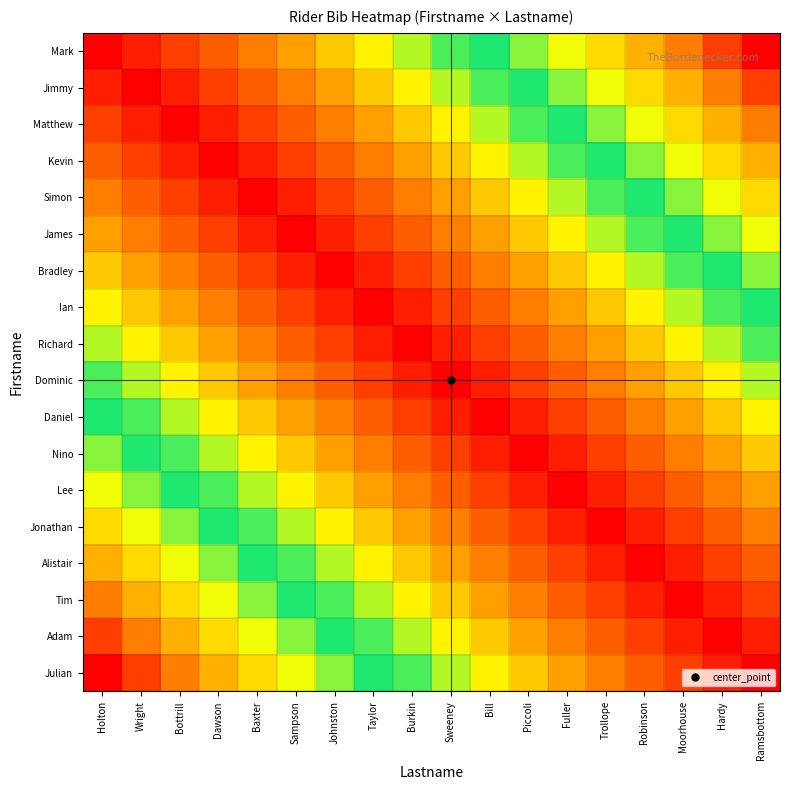

Reading left to right, transcribe all the data shown in this chart.

Mark: Holton=0	Wright=1	Bottrill=2	Dawson=3	Baxter=4	Sampson=5	Johnston=6	Taylor=7	Burkin=8	Sweeney=9	Bill=10	Piccoli=11	Fuller=12	Trollope=13	Robinson=14	Moorhouse=15	Hardy=16	Ramsbottom=17
Jimmy: Holton=1	Wright=0	Bottrill=1	Dawson=2	Baxter=3	Sampson=4	Johnston=5	Taylor=6	Burkin=7	Sweeney=8	Bill=9	Piccoli=10	Fuller=11	Trollope=12	Robinson=13	Moorhouse=14	Hardy=15	Ramsbottom=16
Matthew: Holton=2	Wright=1	Bottrill=0	Dawson=1	Baxter=2	Sampson=3	Johnston=4	Taylor=5	Burkin=6	Sweeney=7	Bill=8	Piccoli=9	Fuller=10	Trollope=11	Robinson=12	Moorhouse=13	Hardy=14	Ramsbottom=15
Kevin: Holton=3	Wright=2	Bottrill=1	Dawson=0	Baxter=1	Sampson=2	Johnston=3	Taylor=4	Burkin=5	Sweeney=6	Bill=7	Piccoli=8	Fuller=9	Trollope=10	Robinson=11	Moorhouse=12	Hardy=13	Ramsbottom=14
Simon: Holton=4	Wright=3	Bottrill=2	Dawson=1	Baxter=0	Sampson=1	Johnston=2	Taylor=3	Burkin=4	Sweeney=5	Bill=6	Piccoli=7	Fuller=8	Trollope=9	Robinson=10	Moorhouse=11	Hardy=12	Ramsbottom=13
James: Holton=5	Wright=4	Bottrill=3	Dawson=2	Baxter=1	Sampson=0	Johnston=1	Taylor=2	Burkin=3	Sweeney=4	Bill=5	Piccoli=6	Fuller=7	Trollope=8	Robinson=9	Moorhouse=10	Hardy=11	Ramsbottom=12
Bradley: Holton=6	Wright=5	Bottrill=4	Dawson=3	Baxter=2	Sampson=1	Johnston=0	Taylor=1	Burkin=2	Sweeney=3	Bill=4	Piccoli=5	Fuller=6	Trollope=7	Robinson=8	Moorhouse=9	Hardy=10	Ramsbottom=11
Ian: Holton=7	Wright=6	Bottrill=5	Dawson=4	Baxter=3	Sampson=2	Johnston=1	Taylor=0	Burkin=1	Sweeney=2	Bill=3	Piccoli=4	Fuller=5	Trollope=6	Robinson=7	Moorhouse=8	Hardy=9	Ramsbottom=10
Richard: Holton=8	Wright=7	Bottrill=6	Dawson=5	Baxter=4	Sampson=3	Johnston=2	Taylor=1	Burkin=0	Sweeney=1	Bill=2	Piccoli=3	Fuller=4	Trollope=5	Robinson=6	Moorhouse=7	Hardy=8	Ramsbottom=9
Dominic: Holton=9	Wright=8	Bottrill=7	Dawson=6	Baxter=5	Sampson=4	Johnston=3	Taylor=2	Burkin=1	Sweeney=0	Bill=1	Piccoli=2	Fuller=3	Trollope=4	Robinson=5	Moorhouse=6	Hardy=7	Ramsbottom=8
Daniel: Holton=10	Wright=9	Bottrill=8	Dawson=7	Baxter=6	Sampson=5	Johnston=4	Taylor=3	Burkin=2	Sweeney=1	Bill=0	Piccoli=1	Fuller=2	Trollope=3	Robinson=4	Moorhouse=5	Hardy=6	Ramsbottom=7
Nino: Holton=11	Wright=10	Bottrill=9	Dawson=8	Baxter=7	Sampson=6	Johnston=5	Taylor=4	Burkin=3	Sweeney=2	Bill=1	Piccoli=0	Fuller=1	Trollope=2	Robinson=3	Moorhouse=4	Hardy=5	Ramsbottom=6
Lee: Holton=12	Wright=11	Bottrill=10	Dawson=9	Baxter=8	Sampson=7	Johnston=6	Taylor=5	Burkin=4	Sweeney=3	Bill=2	Piccoli=1	Fuller=0	Trollope=1	Robinson=2	Moorhouse=3	Hardy=4	Ramsbottom=5
Jonathan: Holton=13	Wright=12	Bottrill=11	Dawson=10	Baxter=9	Sampson=8	Johnston=7	Taylor=6	Burkin=5	Sweeney=4	Bill=3	Piccoli=2	Fuller=1	Trollope=0	Robinson=1	Moorhouse=2	Hardy=3	Ramsbottom=4
Alistair: Holton=14	Wright=13	Bottrill=12	Dawson=11	Baxter=10	Sampson=9	Johnston=8	Taylor=7	Burkin=6	Sweeney=5	Bill=4	Piccoli=3	Fuller=2	Trollope=1	Robinson=0	Moorhouse=1	Hardy=2	Ramsbottom=3
Tim: Holton=15	Wright=14	Bottrill=13	Dawson=12	Baxter=11	Sampson=10	Johnston=9	Taylor=8	Burkin=7	Sweeney=6	Bill=5	Piccoli=4	Fuller=3	Trollope=2	Robinson=1	Moorhouse=0	Hardy=1	Ramsbottom=2
Adam: Holton=16	Wright=15	Bottrill=14	Dawson=13	Baxter=12	Sampson=11	Johnston=10	Taylor=9	Burkin=8	Sweeney=7	Bill=6	Piccoli=5	Fuller=4	Trollope=3	Robinson=2	Moorhouse=1	Hardy=0	Ramsbottom=1
Julian: Holton=17	Wright=16	Bottrill=15	Dawson=14	Baxter=13	Sampson=12	Johnston=11	Taylor=10	Burkin=9	Sweeney=8	Bill=7	Piccoli=6	Fuller=5	Trollope=4	Robinson=3	Moorhouse=2	Hardy=1	Ramsbottom=0